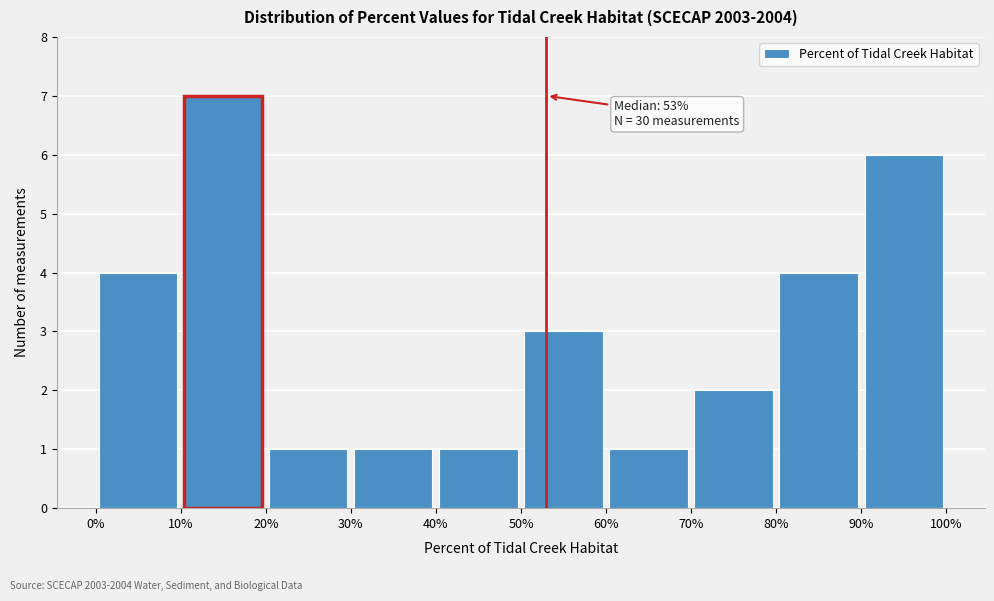

Which range on the x-axis has the tallest bar?

10% to 20%